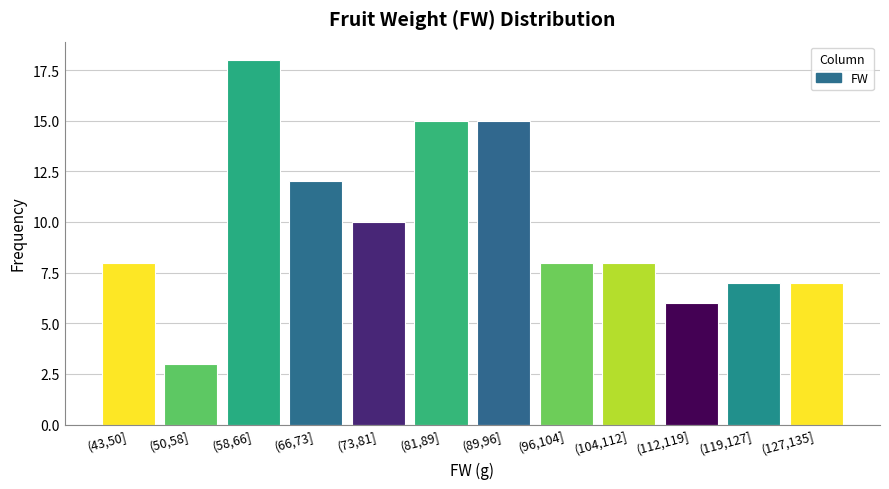

Reading right to left, what are all the values shown in this chart?

7	7	6	8	8	15	15	10	12	18	3	8